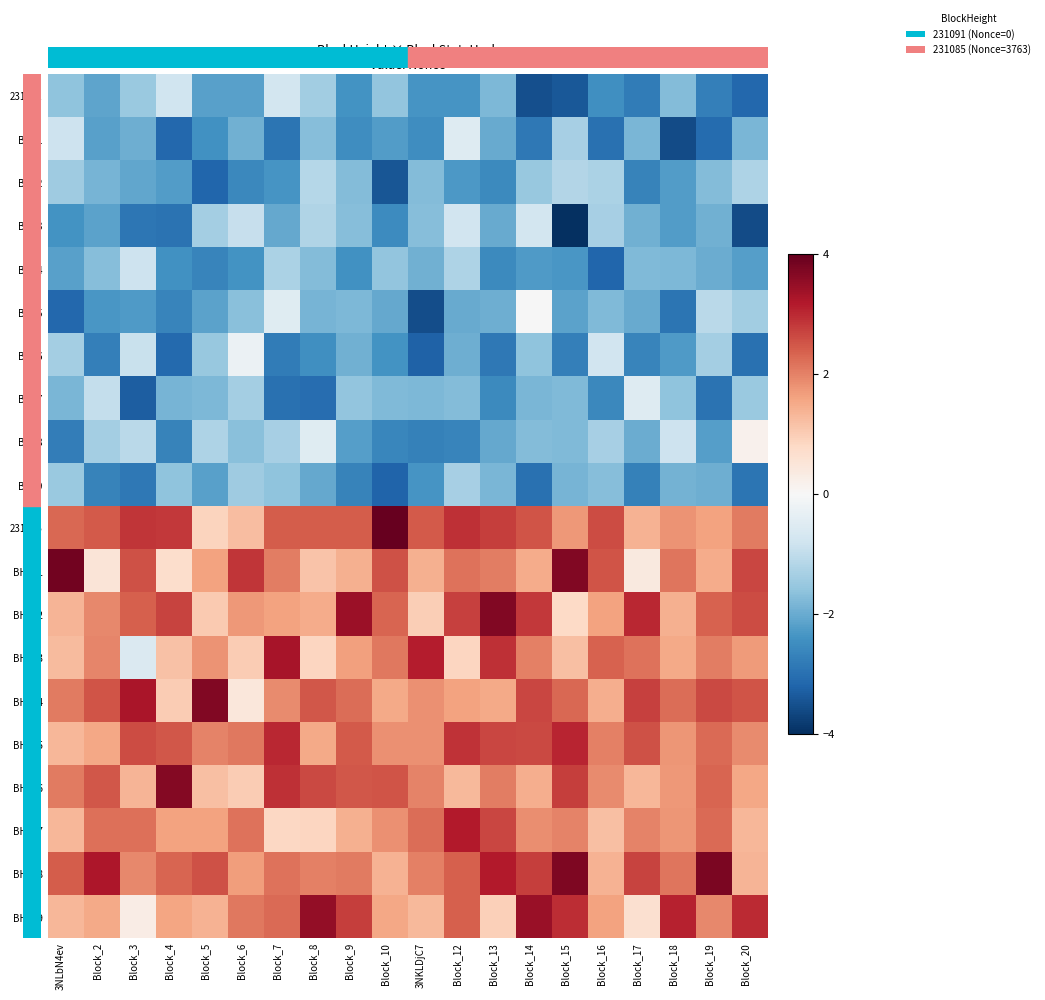

Which label corresponds to the largest value in the chart?

Block_10